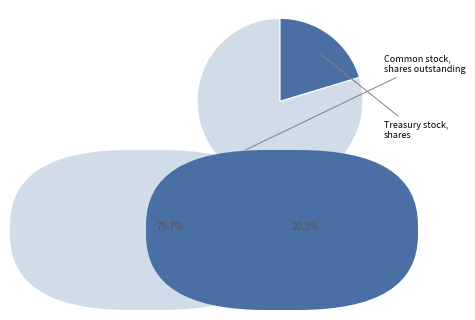

How many segments does this pie chart have?

2